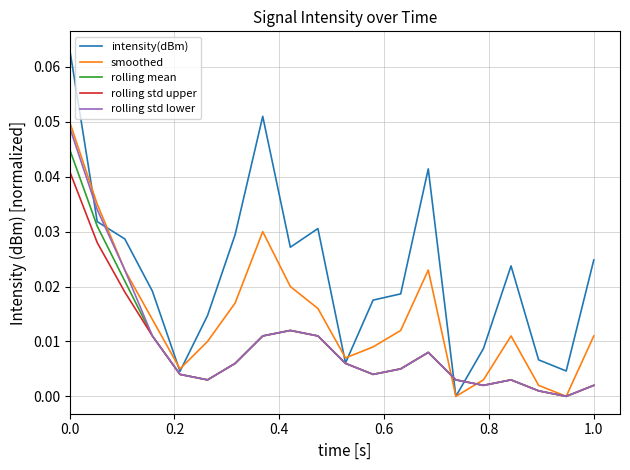

True or false: intensity(dBm) and smoothed intersect in this chart.

True